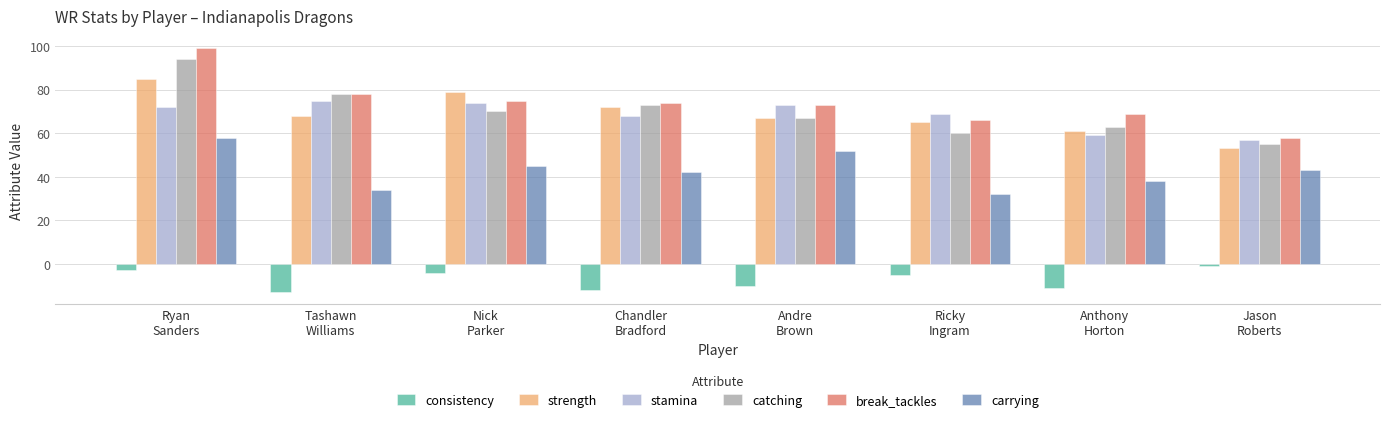

True or false: stamina has a value of 117 at Chandler
Bradford.

False